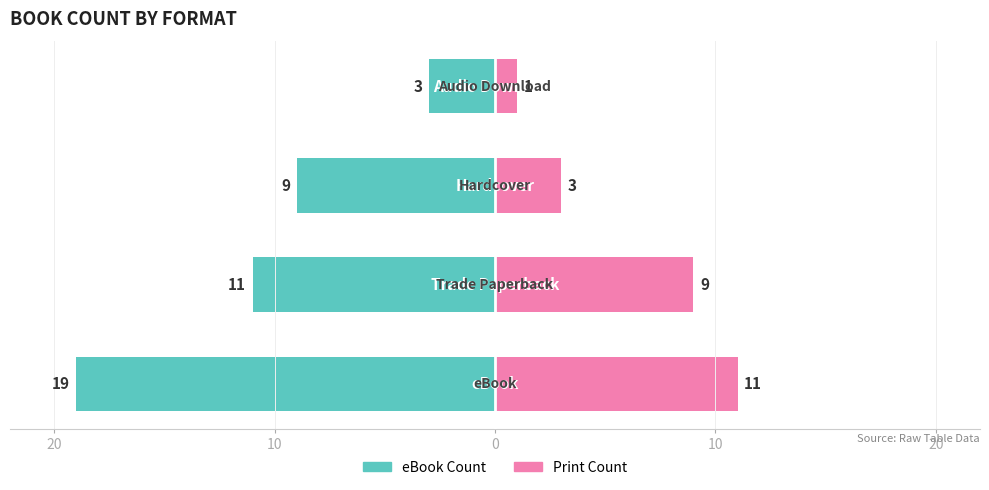

Between 10 and 10, which is larger?

10